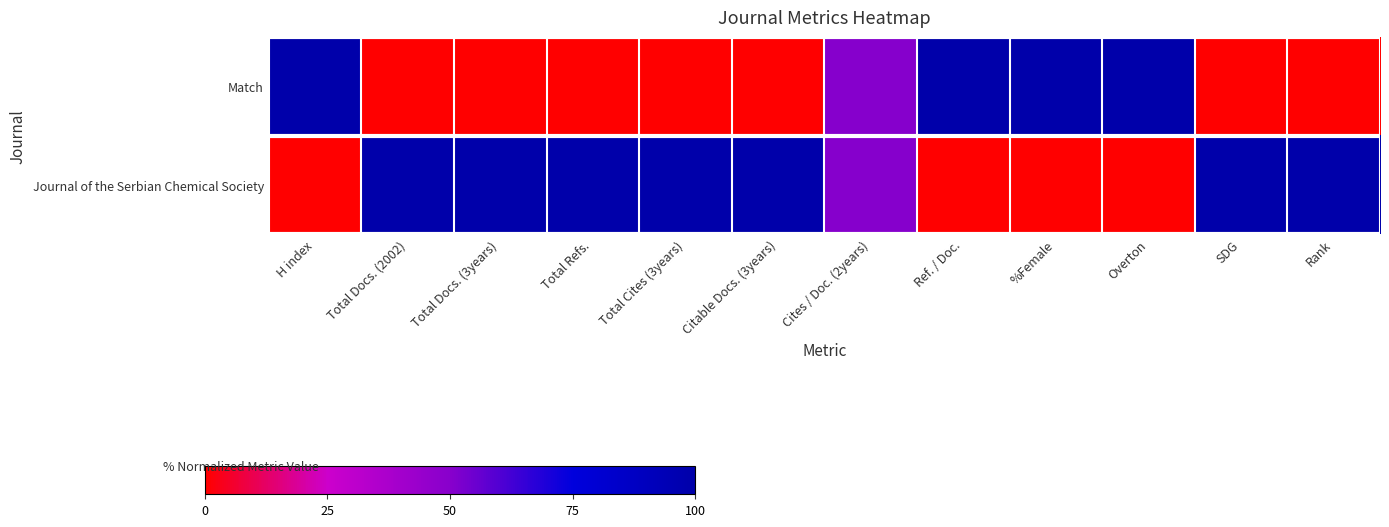

List the series in order of their overall mean, lowest first.

Match, Journal of the Serbian Chemical Society